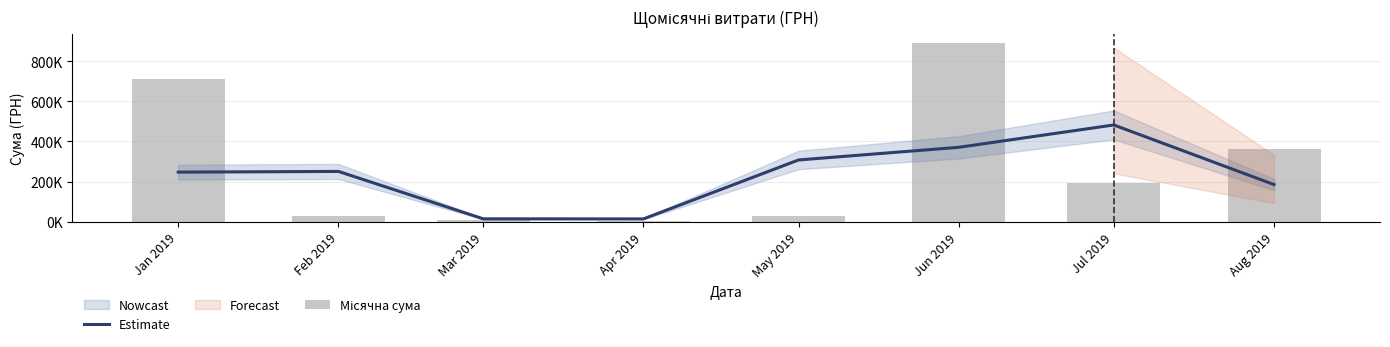

At how many categories does at least one series exceed 427070?

3